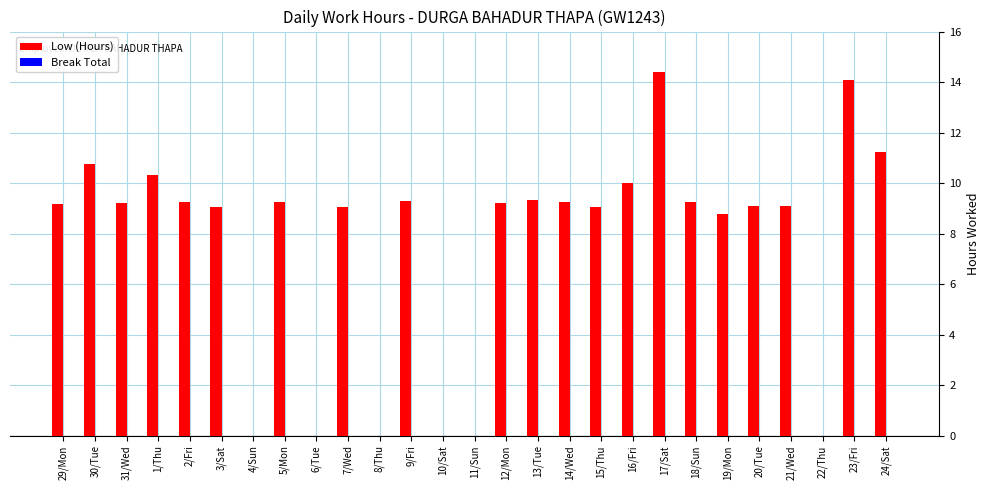

What is the change in value from 19/Mon to 22/Thu?

-8.8